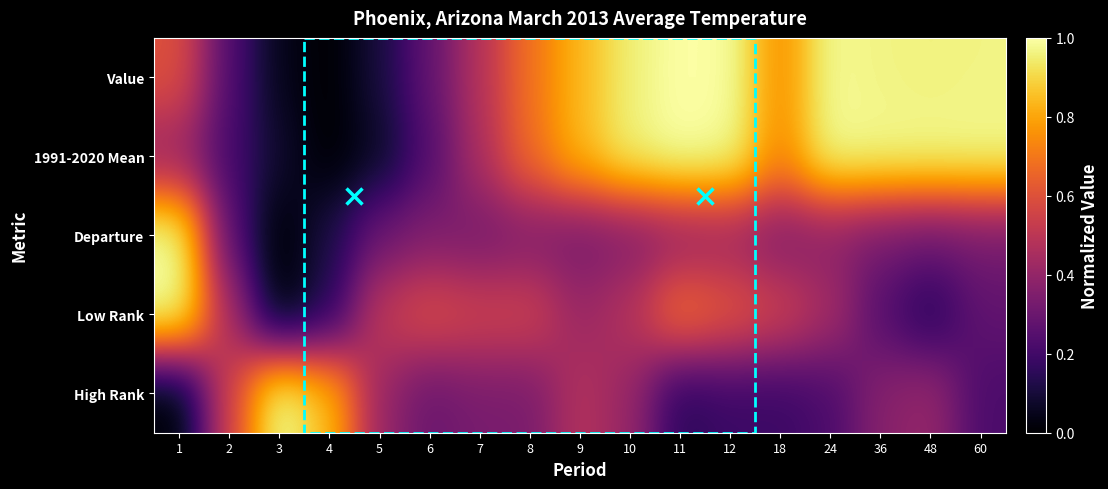

What is the maximum value shown in the chart?

1.0